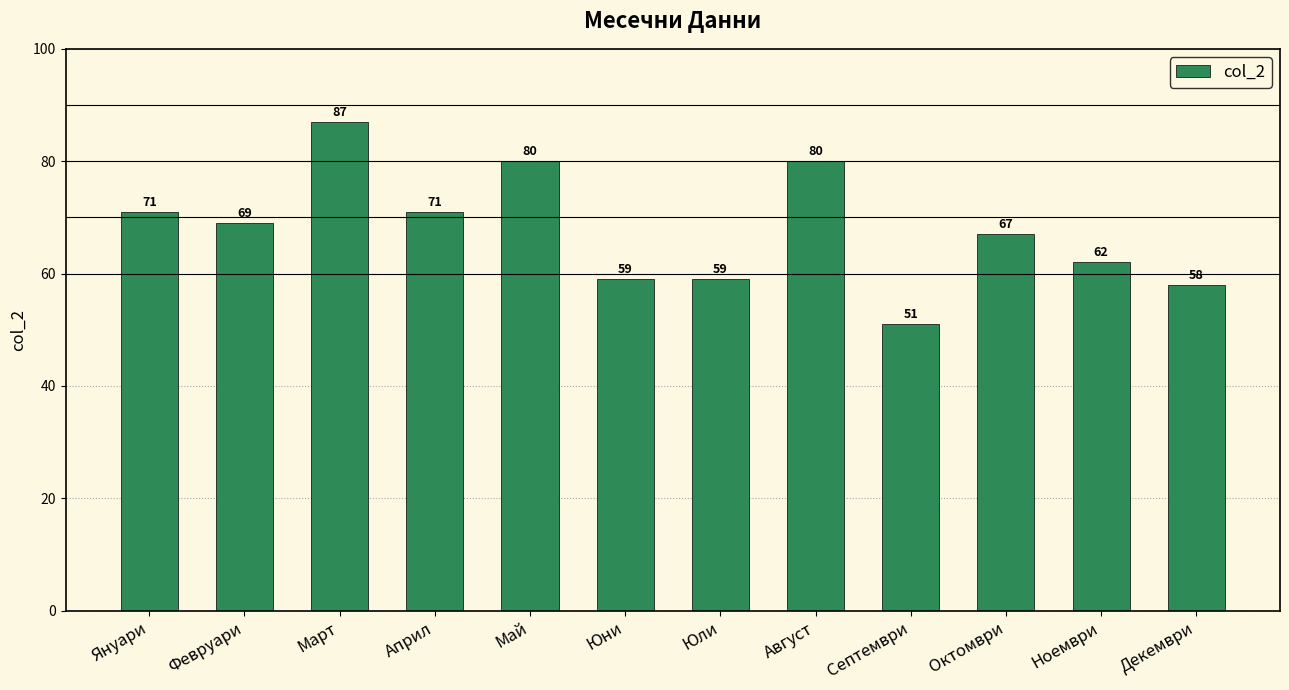

How many bars are there in total?

12